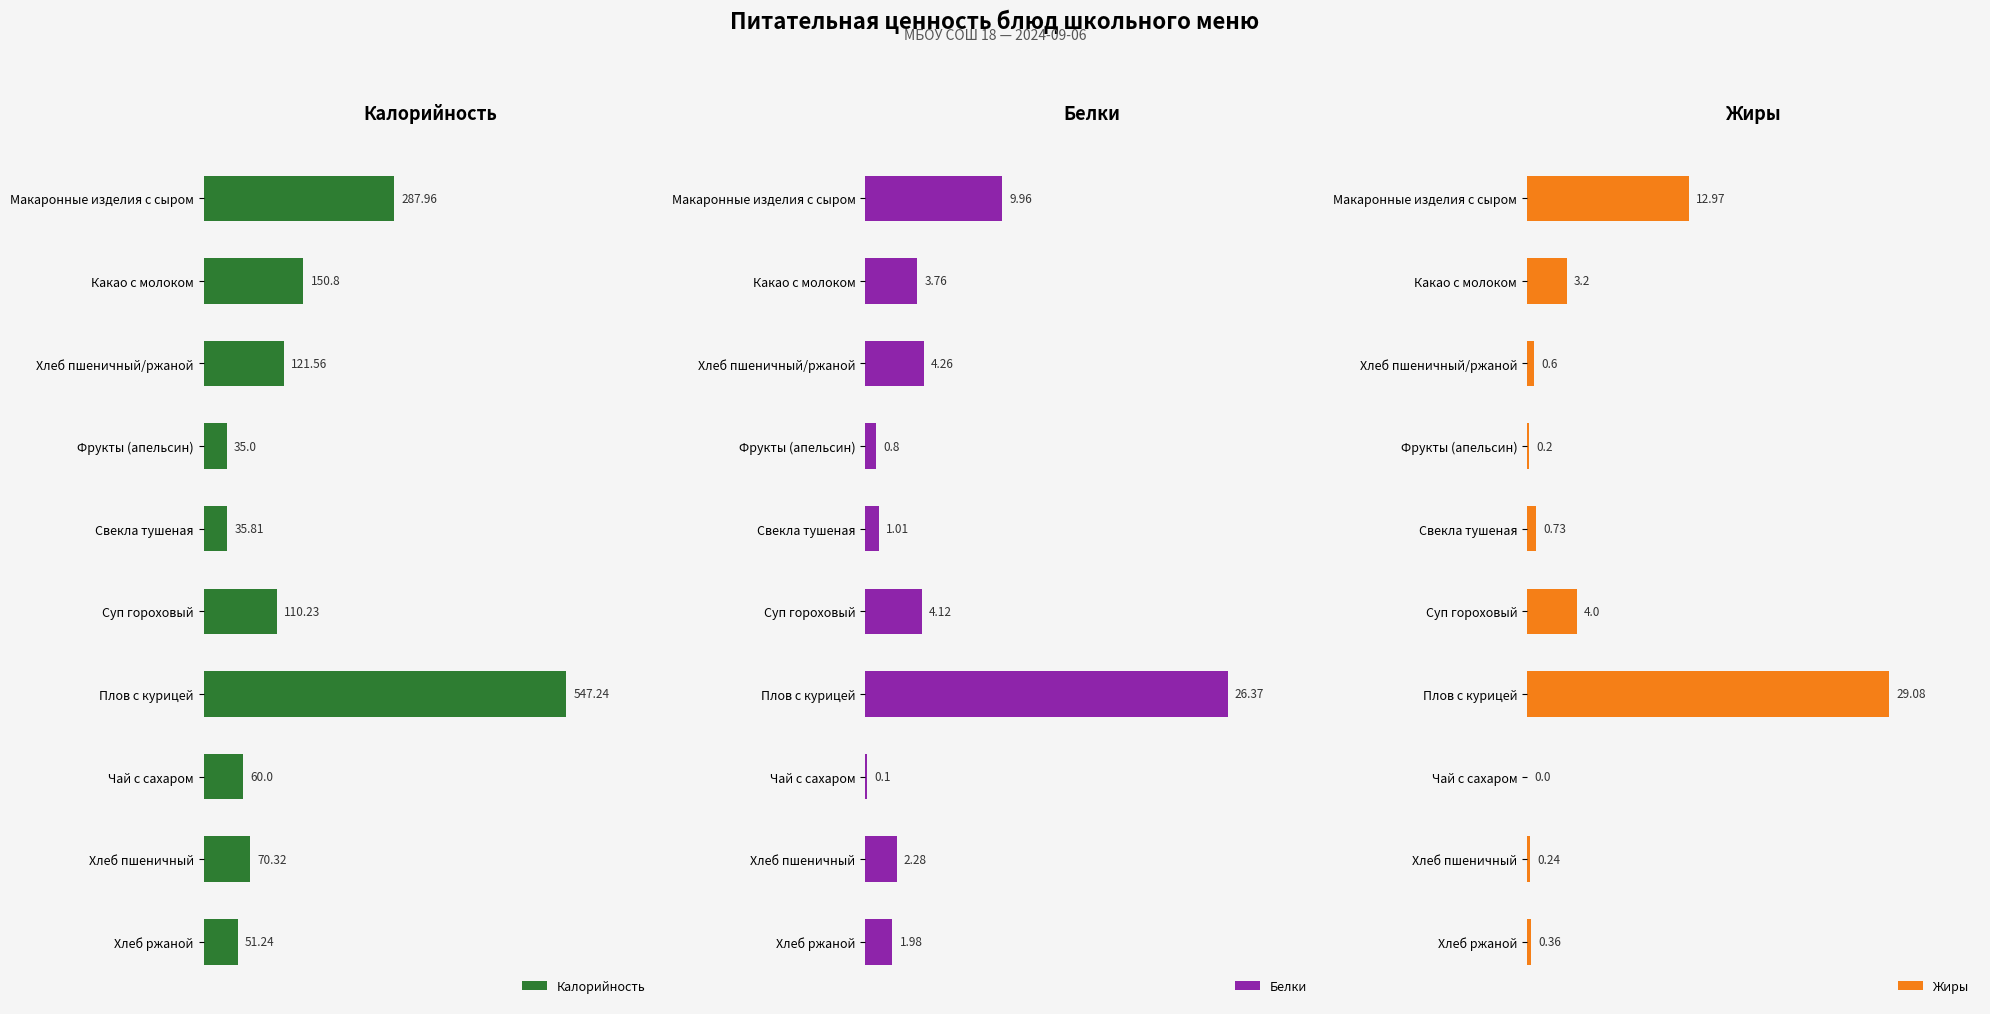

What is the value of the Жиры bar at the 7th from the left?

29.1